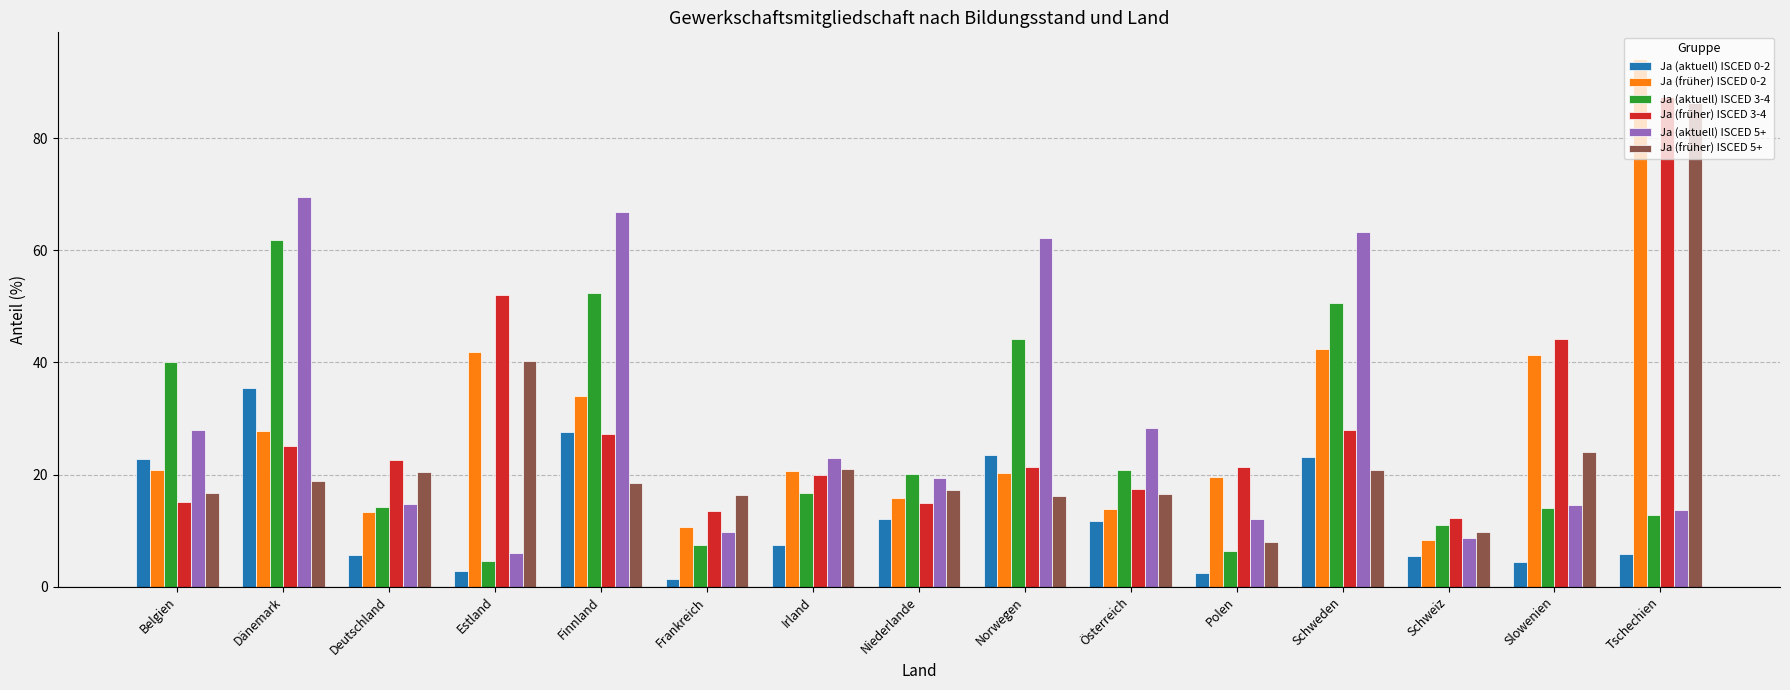

Between Norwegen and Slowenien, which series saw the biggest shift?

Ja (aktuell) ISCED 5+